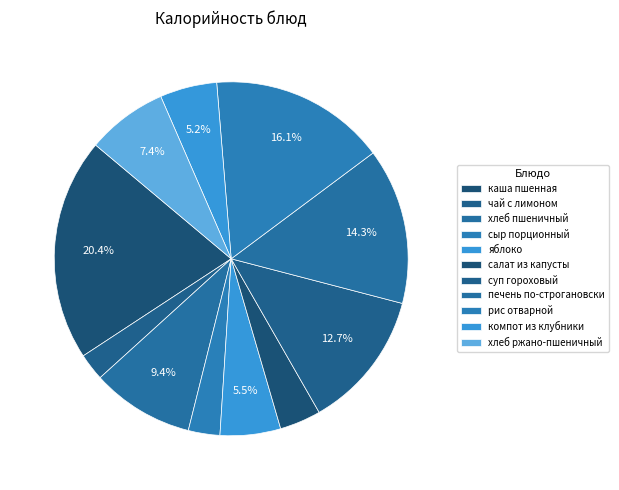

What is the change in value from чай с лимоном to салат из капусты?

+16